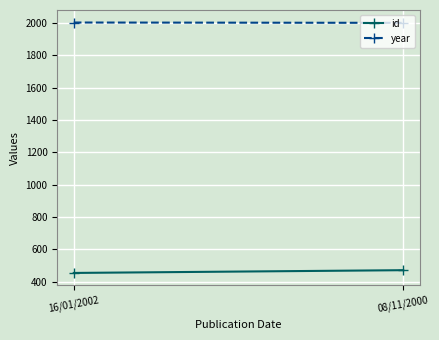

What is the difference between the maximum and minimum values in the id series?

17